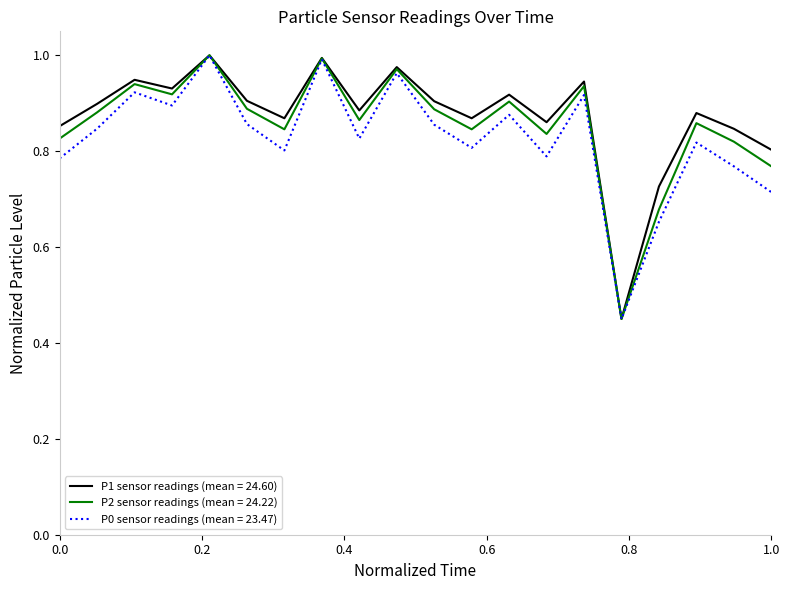

How many lines are shown in the chart?

3